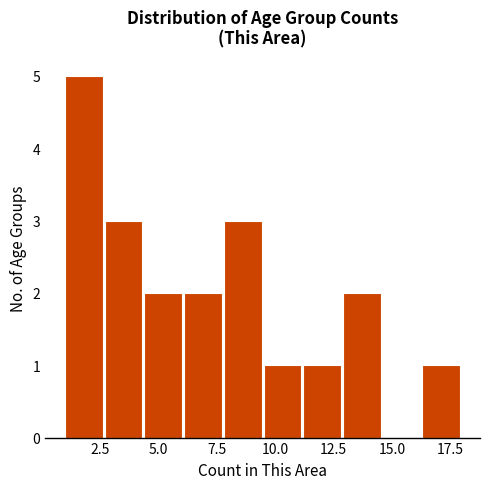

Read against the x-axis, roughly where is the centre of the tallest bar?

2.0